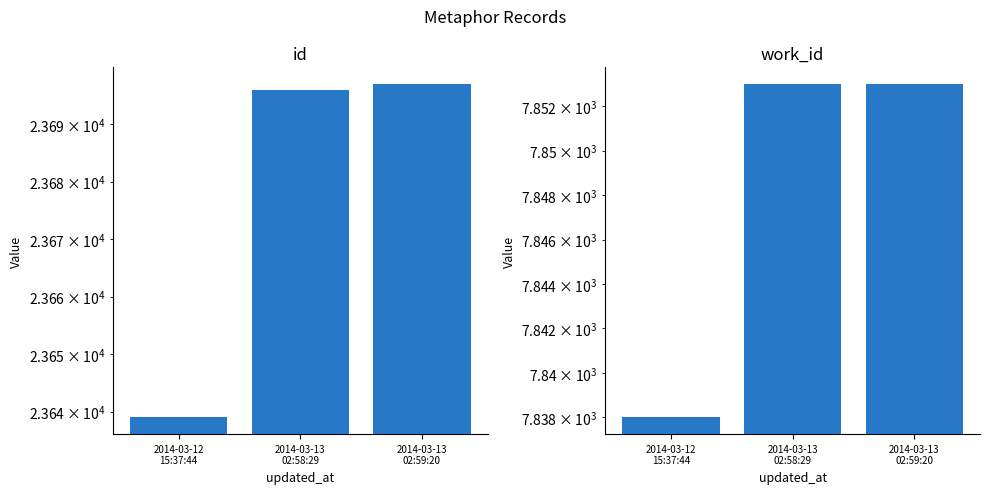

True or false: work_id has a value of 7853 at 2014-03-13
02:58:29.

True